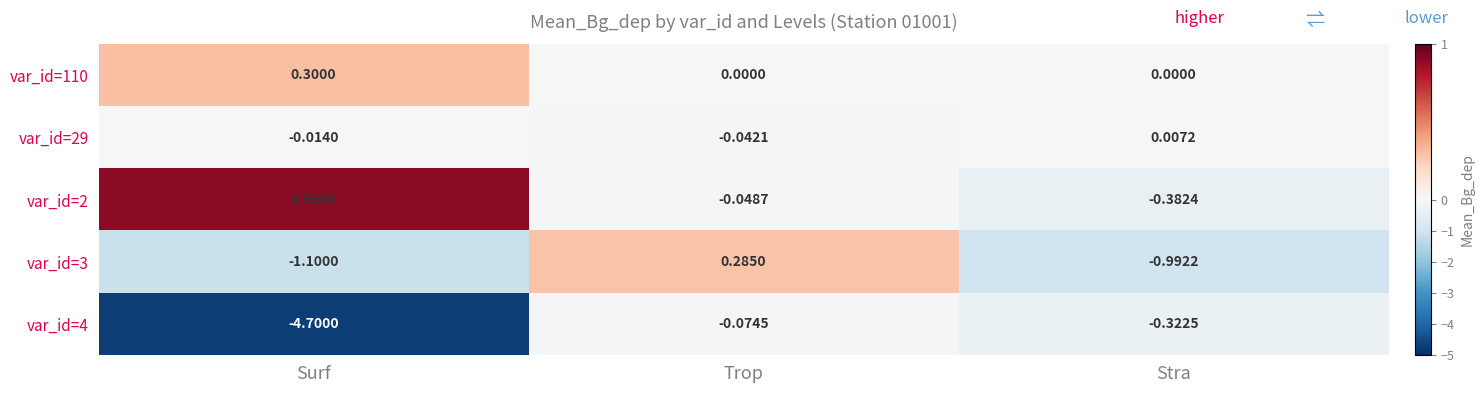

Which category has the highest value across all series?

Surf